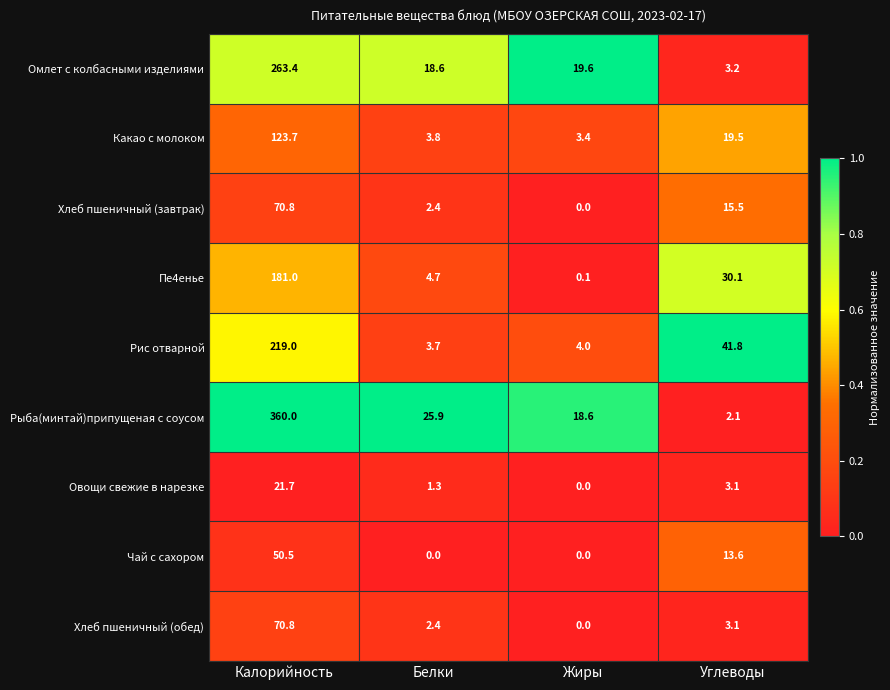

Between Калорийность and Углеводы, which series saw the biggest shift?

Рыба(минтай)припущеная с соусом